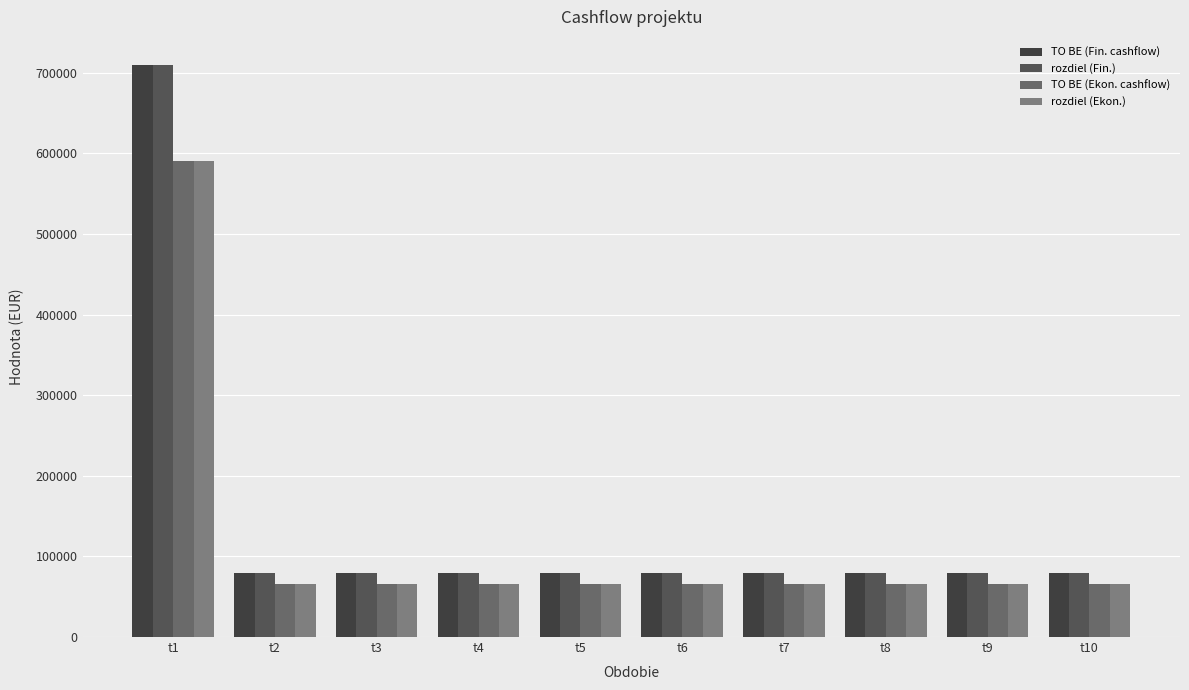

What is the total value across all series at t8?

290844.3